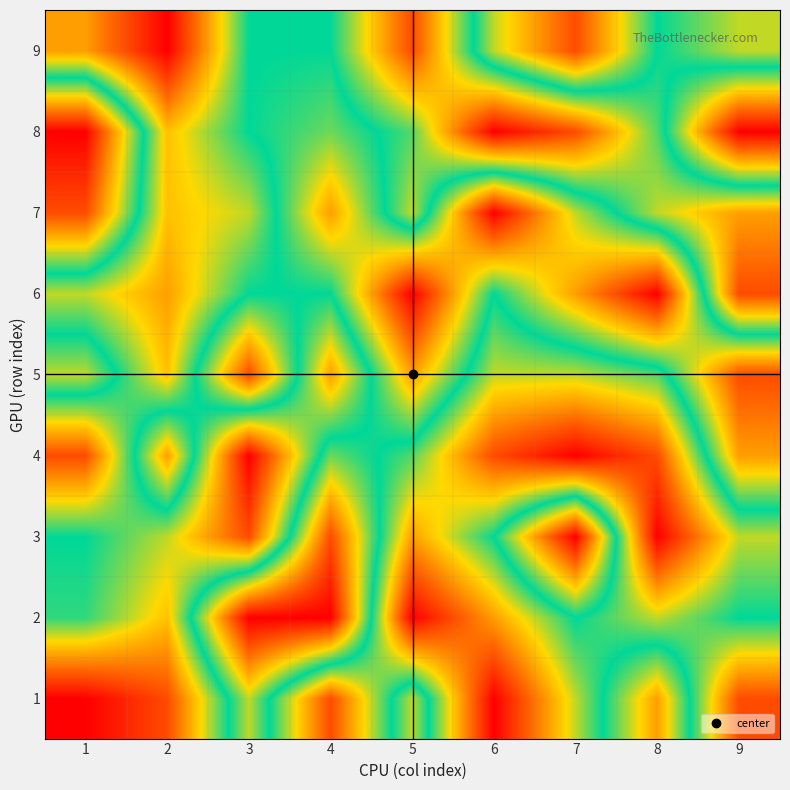

Which series has the largest range (max minus min)?

2